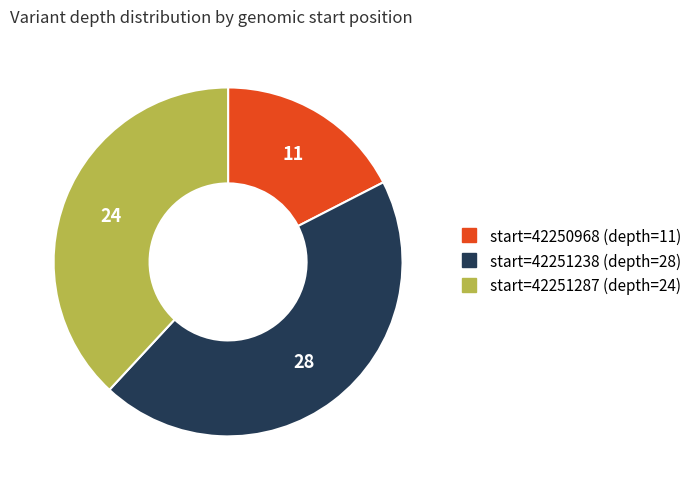

Is there a majority slice in this chart?

No